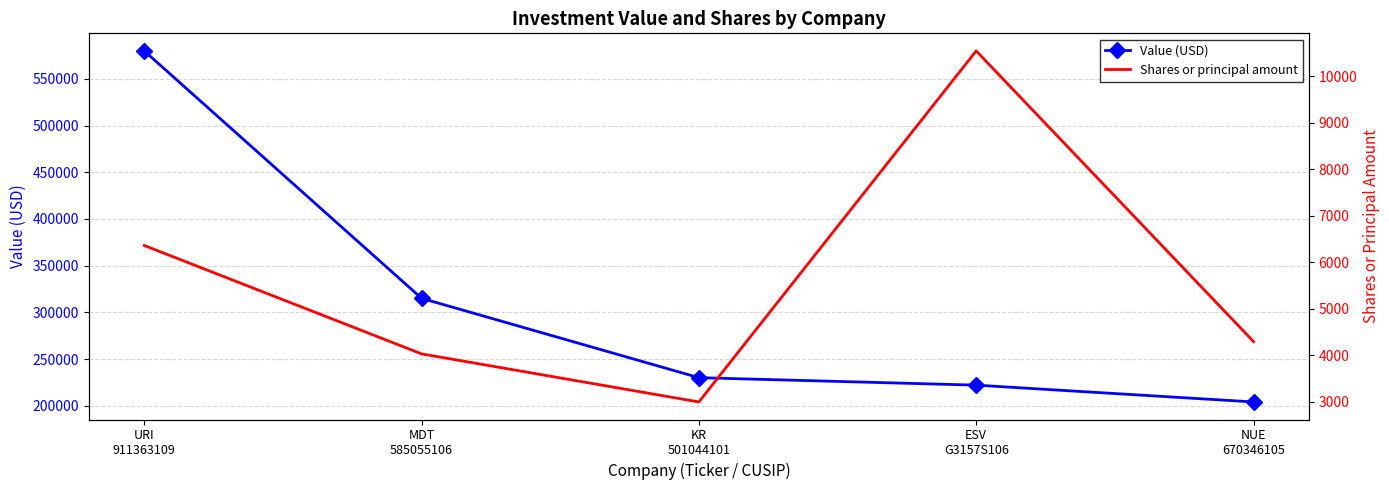

At which category is the sum across all series the highest?

URI
911363109